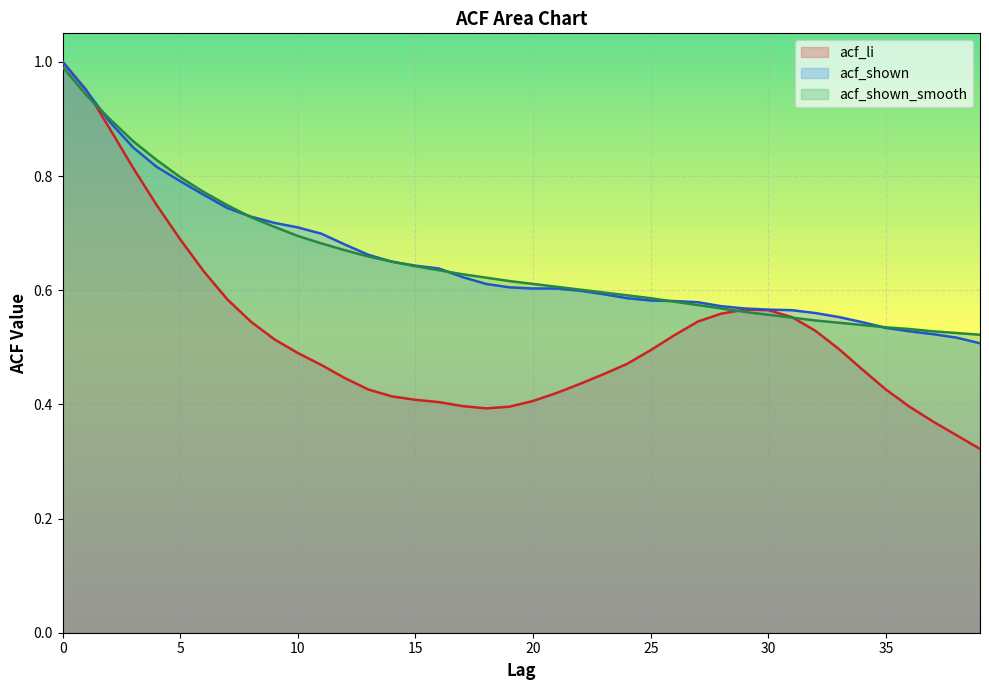

Reading left to right, transcribe all the data shown in this chart.

acf_li: 1.0	1.0	0.9	0.8	0.7	0.7	0.6	0.6	0.5	0.5	0.5	0.5	0.4	0.4	0.4	0.4	0.4	0.4	0.4	0.4	0.4	0.4	0.4	0.5	0.5	0.5	0.5	0.5	0.6	0.6	0.6	0.6	0.5	0.5	0.5	0.4	0.4	0.4	0.3	0.3
acf_shown: 1.0	0.9	0.9	0.8	0.8	0.8	0.8	0.7	0.7	0.7	0.7	0.7	0.7	0.7	0.7	0.6	0.6	0.6	0.6	0.6	0.6	0.6	0.6	0.6	0.6	0.6	0.6	0.6	0.6	0.6	0.6	0.6	0.6	0.6	0.5	0.5	0.5	0.5	0.5	0.5
acf_shown_smooth: 1.0	0.9	0.9	0.9	0.8	0.8	0.8	0.7	0.7	0.7	0.7	0.7	0.7	0.7	0.7	0.6	0.6	0.6	0.6	0.6	0.6	0.6	0.6	0.6	0.6	0.6	0.6	0.6	0.6	0.6	0.6	0.6	0.5	0.5	0.5	0.5	0.5	0.5	0.5	0.5